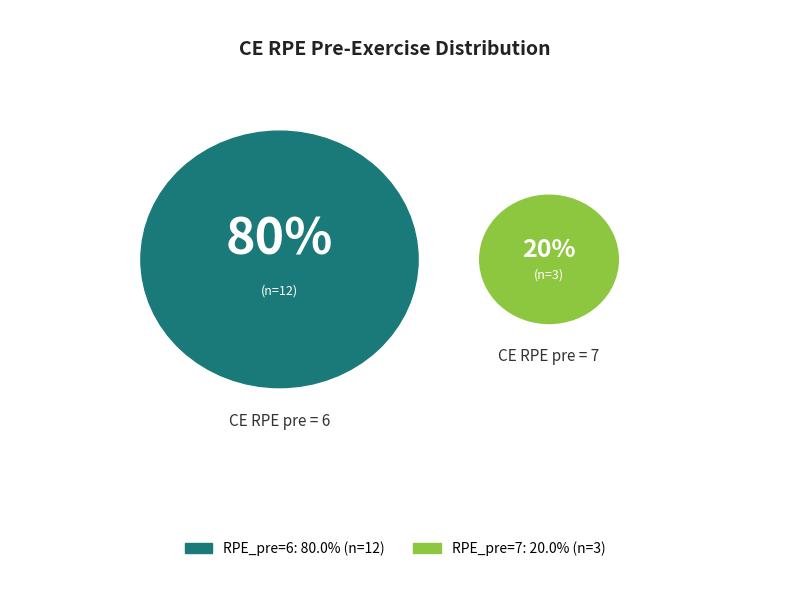

What percentage is NOT represented by RPE_pre=7?

80.0%